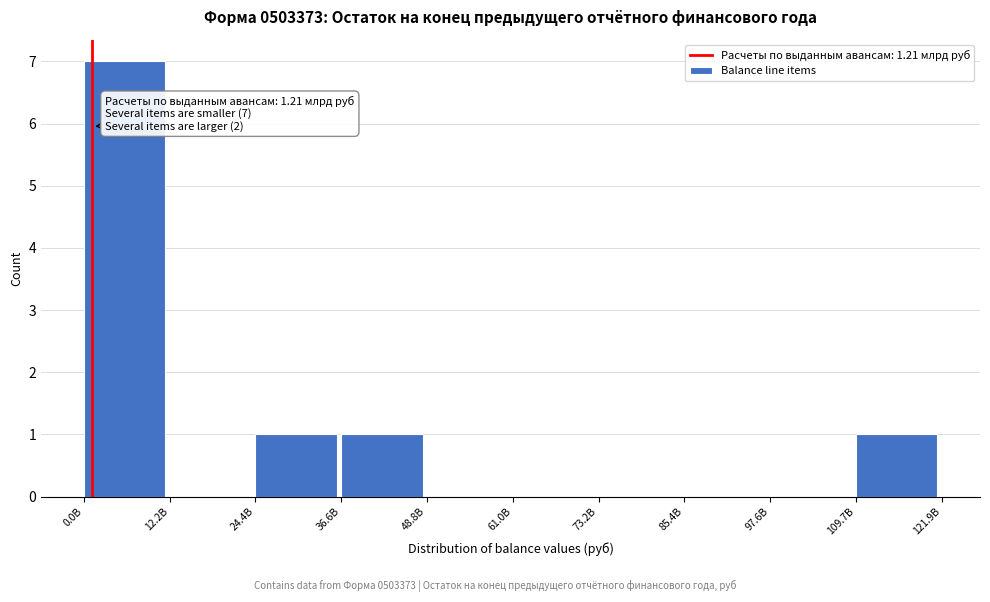

Reading right to left, list all the values displayed in this chart.

109.7B=1	97.6B=0	85.4B=0	73.2B=0	61.0B=0	48.8B=0	36.6B=1	24.4B=1	12.2B=0	0.0B=7